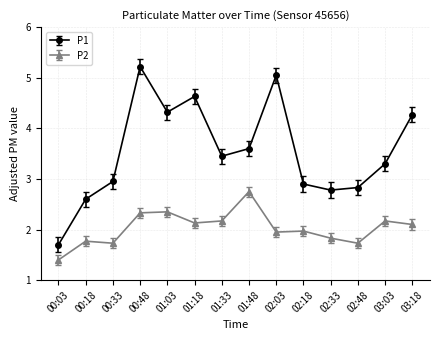

In P1, how many points are lower than both neighbors (excluding endpoints)?

3